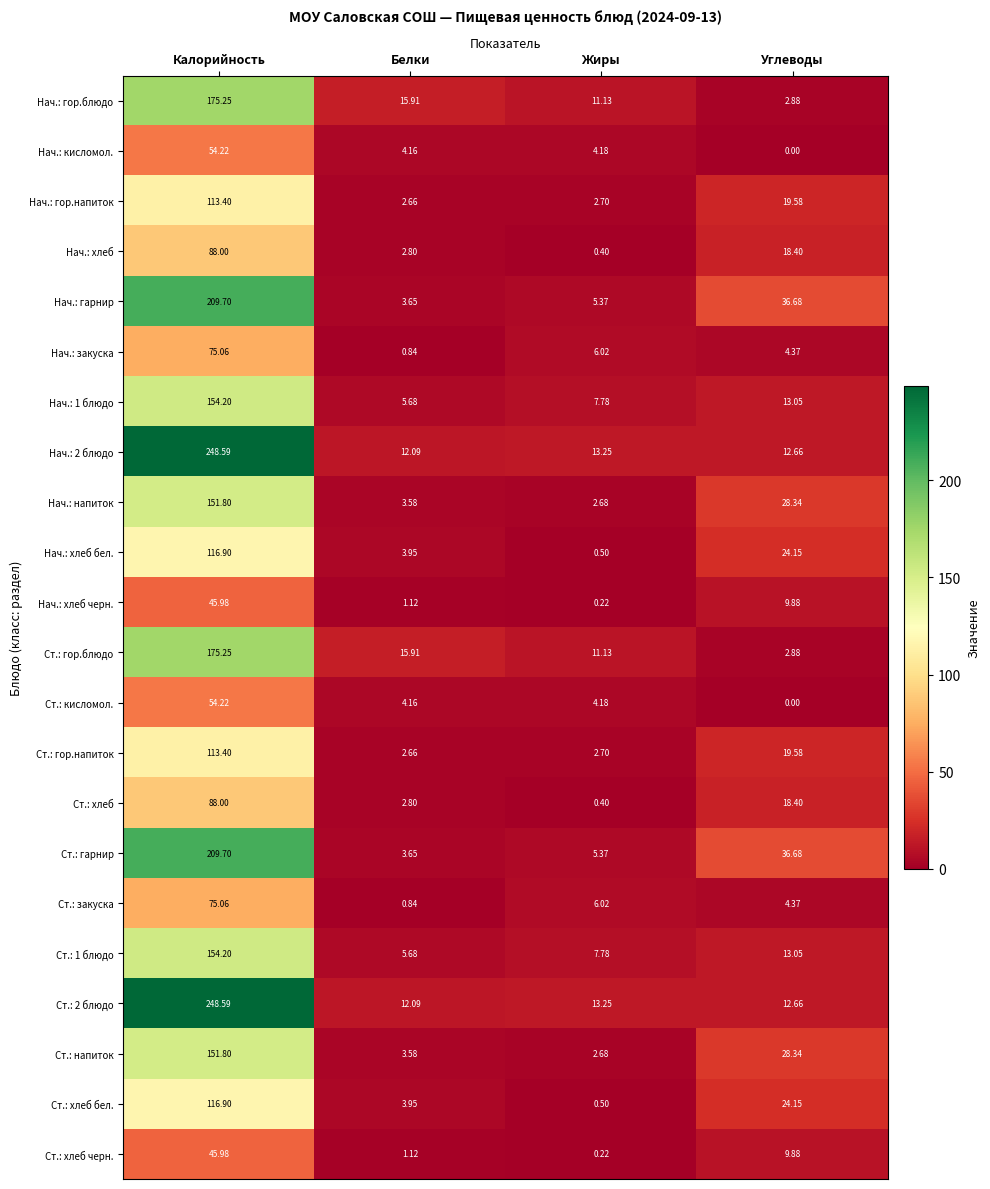

Where is Нач.: 2 блюдо nearest to the value 130?

Жиры